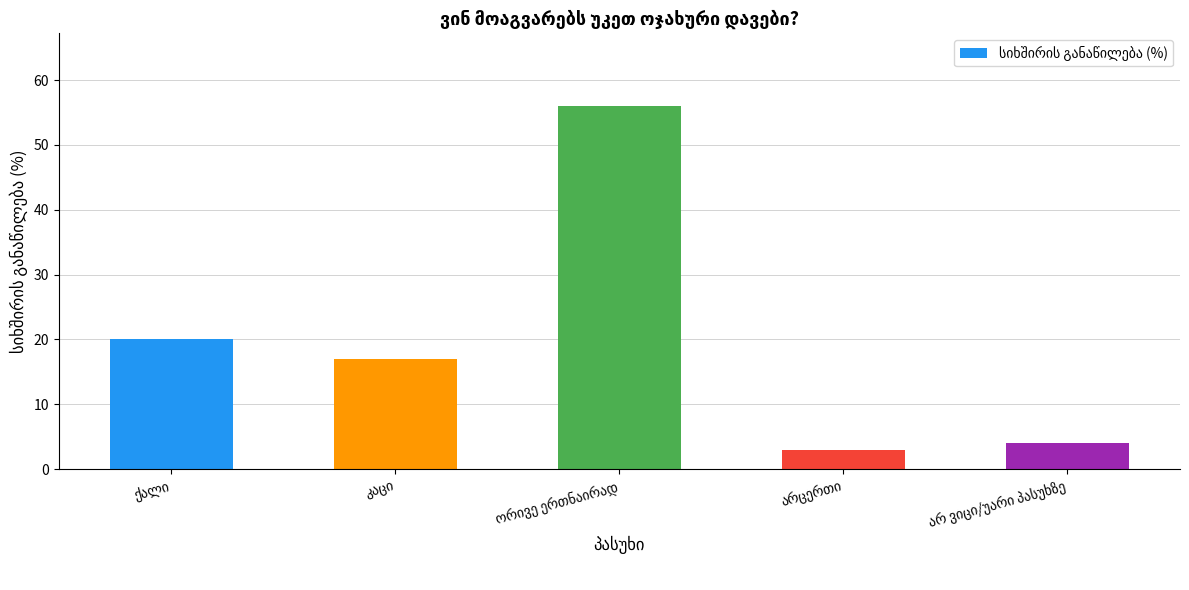

How many bars are there in total?

5